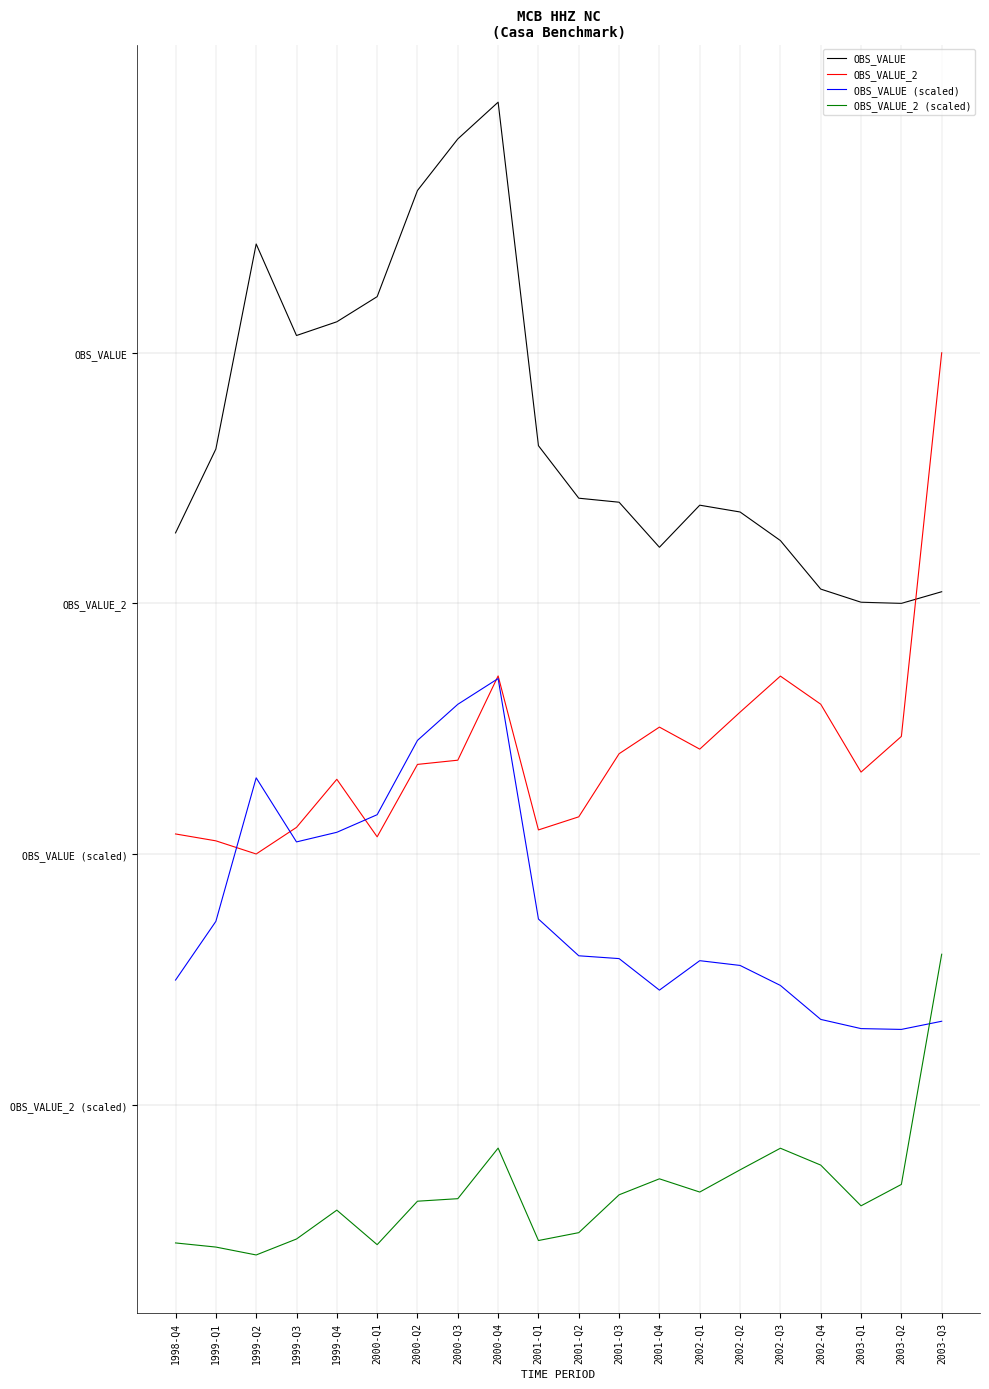

Where does the OBS_VALUE_2 series first go above -1?

2003-Q3